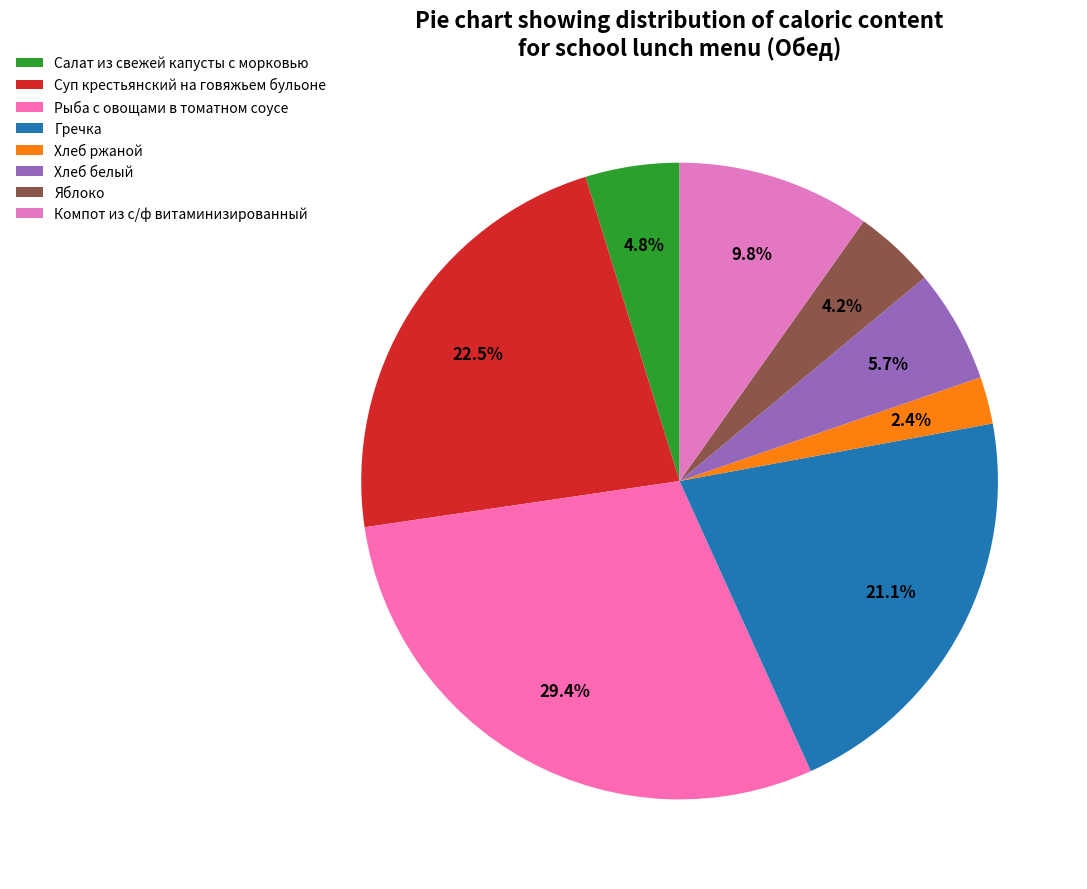

How many slices are in this pie chart?

8